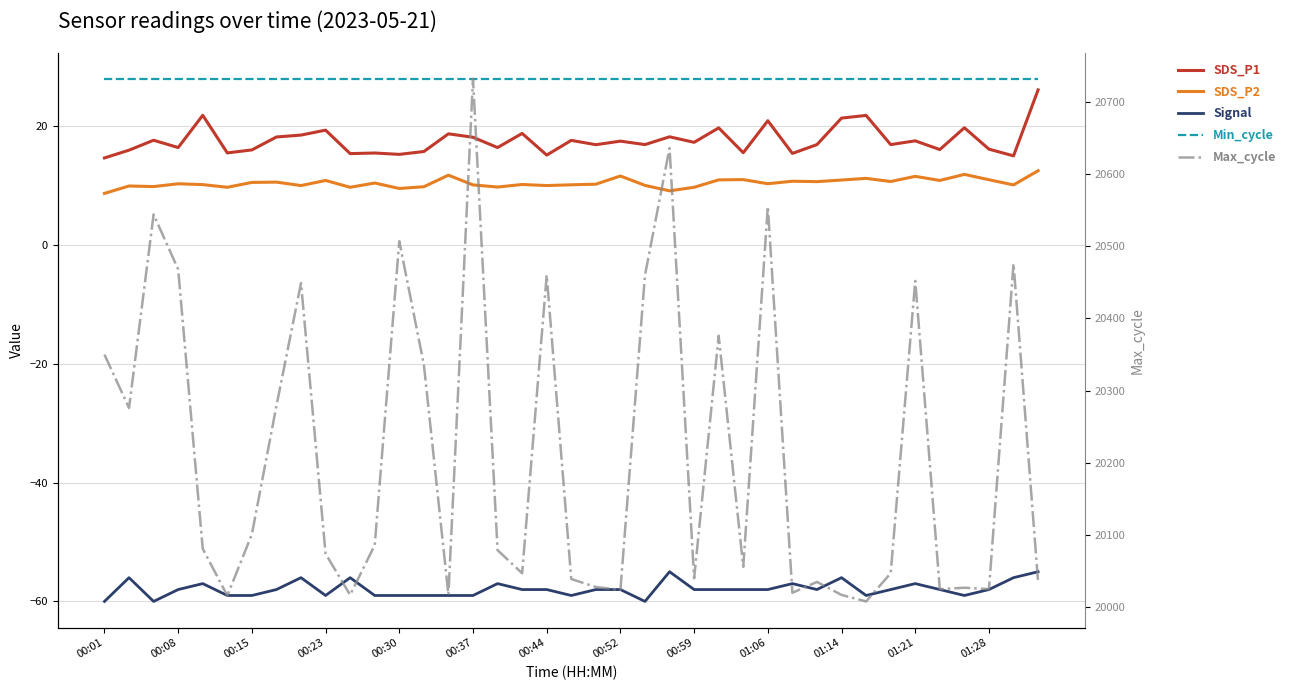

Rank the series by their maximum value, from lowest to highest.

Signal, SDS_P2, SDS_P1, Min_cycle, Max_cycle